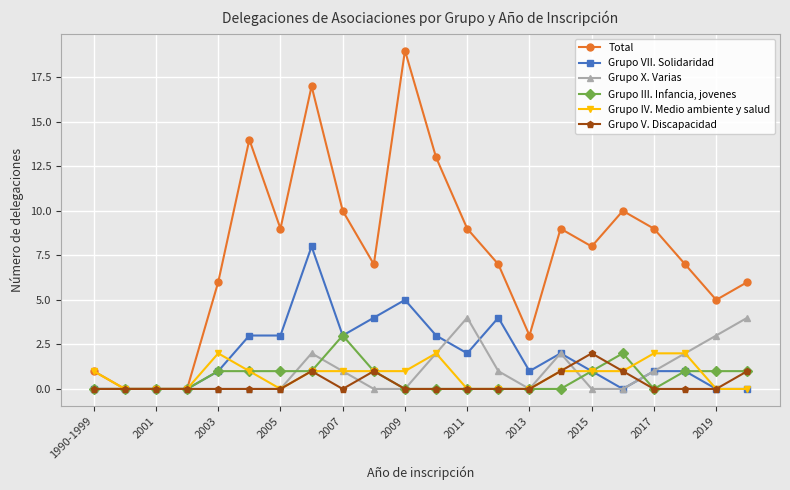

Reading left to right, what are all the values shown in this chart?

Total: 1	0	0	0	6	14	9	17	10	7	19	13	9	7	3	9	8	10	9	7	5	6
Grupo VII. Solidaridad: 0	0	0	0	1	3	3	8	3	4	5	3	2	4	1	2	1	0	1	1	0	0
Grupo X. Varias: 0	0	0	0	0	0	0	2	1	0	0	2	4	1	0	2	0	0	1	2	3	4
Grupo III. Infancia, jovenes: 0	0	0	0	1	1	1	1	3	1	0	0	0	0	0	0	1	2	0	1	1	1
Grupo IV. Medio ambiente y salud: 1	0	0	0	2	1	0	1	1	1	1	2	0	0	0	1	1	1	2	2	0	0
Grupo V. Discapacidad: 0	0	0	0	0	0	0	1	0	1	0	0	0	0	0	1	2	1	0	0	0	1